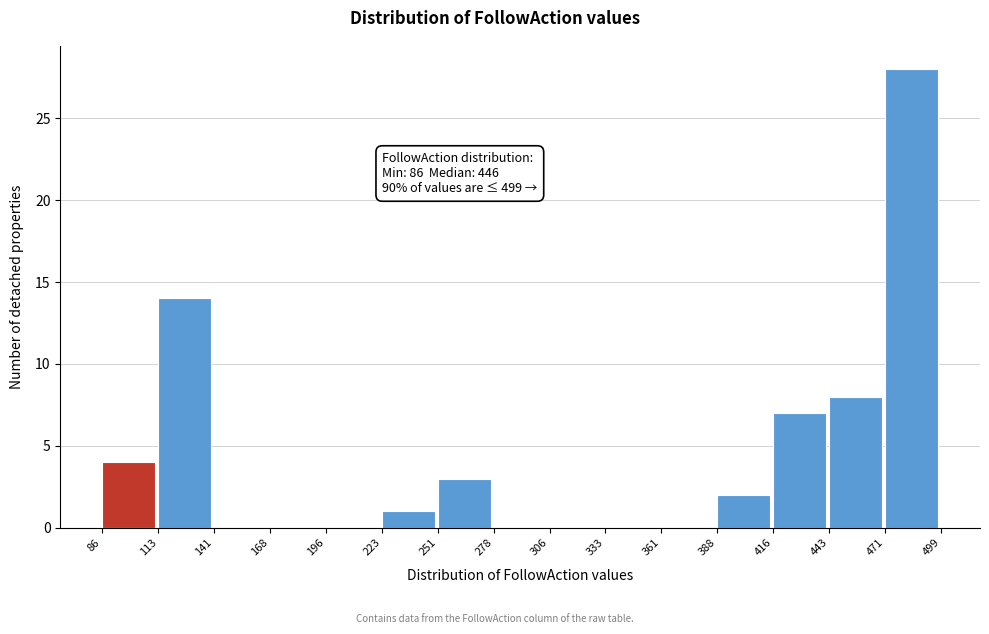

Which range on the x-axis has the tallest bar?

471 to 499